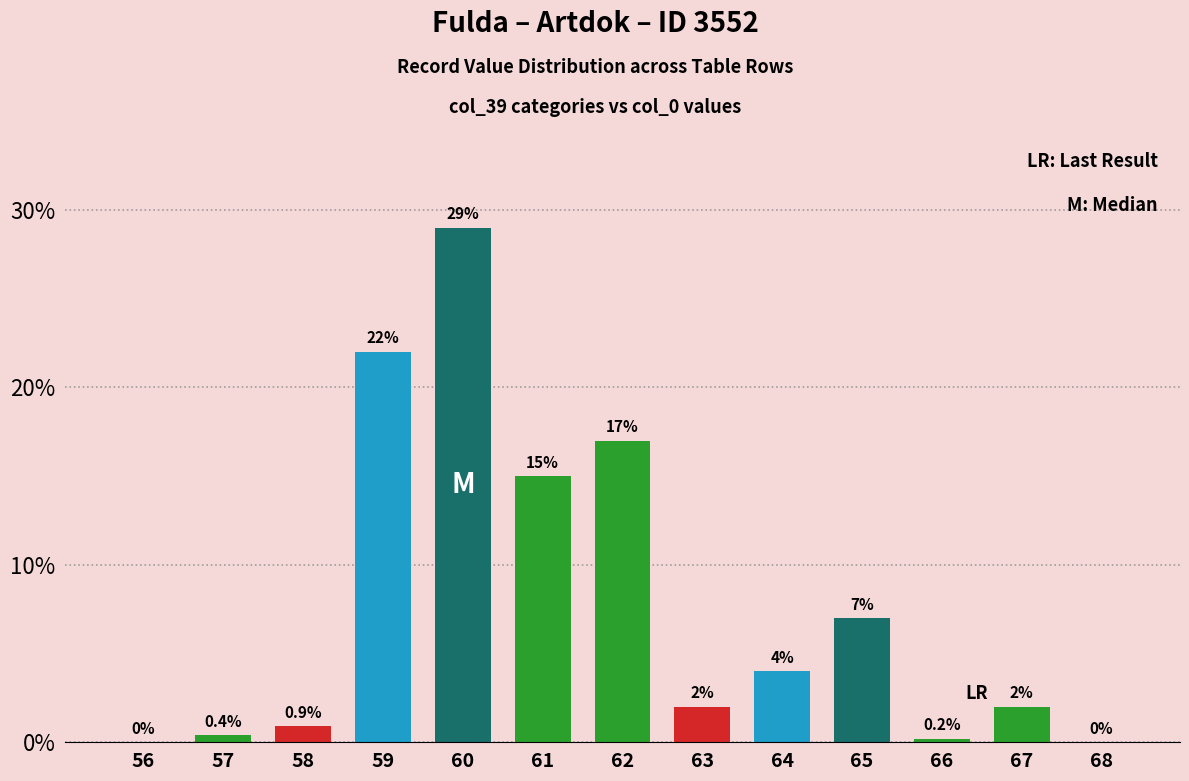

Reading left to right, what are all the values shown in this chart?

0.0	0.4	0.9	22.0	29.0	15.0	17.0	2.0	4.0	7.0	0.2	2.0	0.0